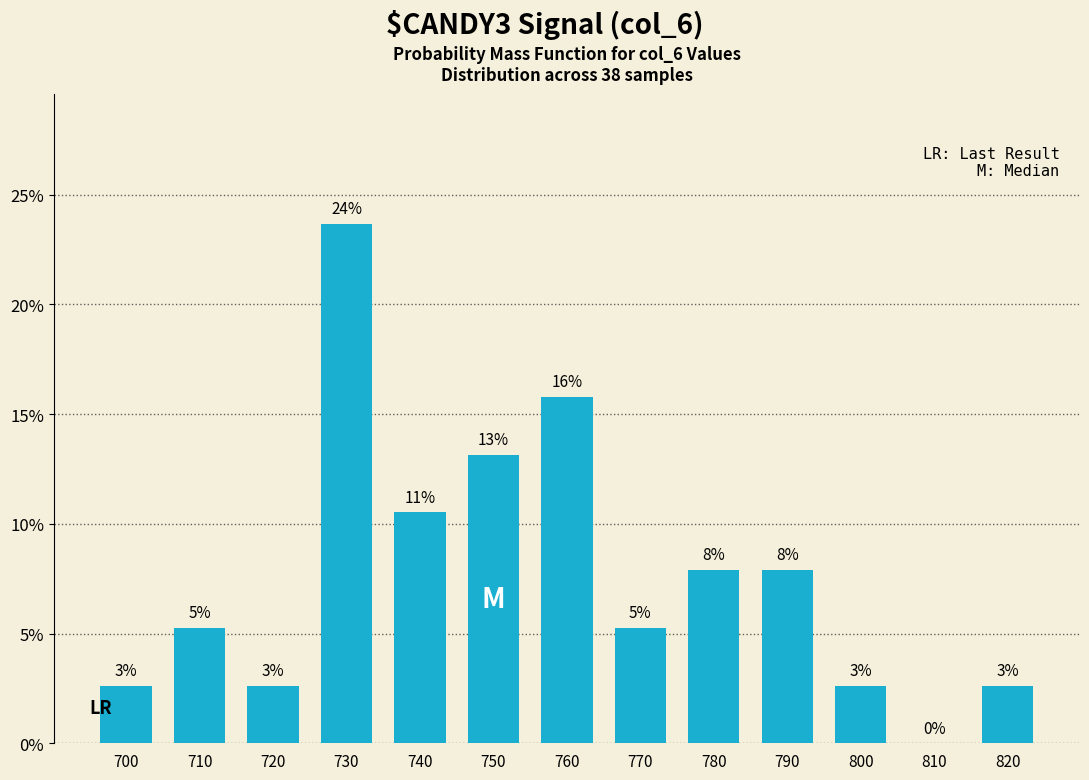

Between 780 and 720, which is larger?

780